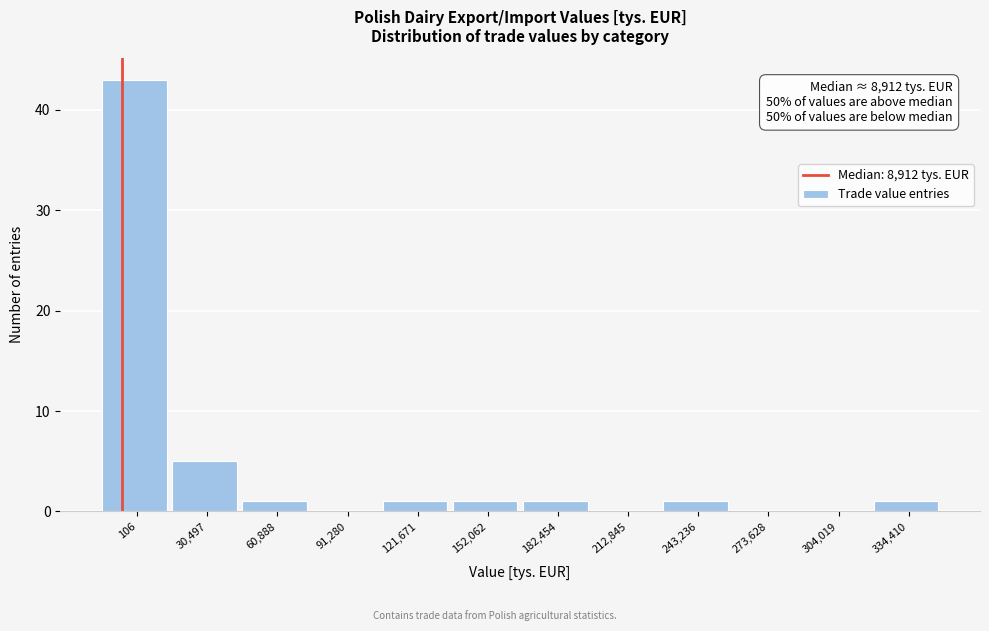

At which label is the value closest to 21?

30,497